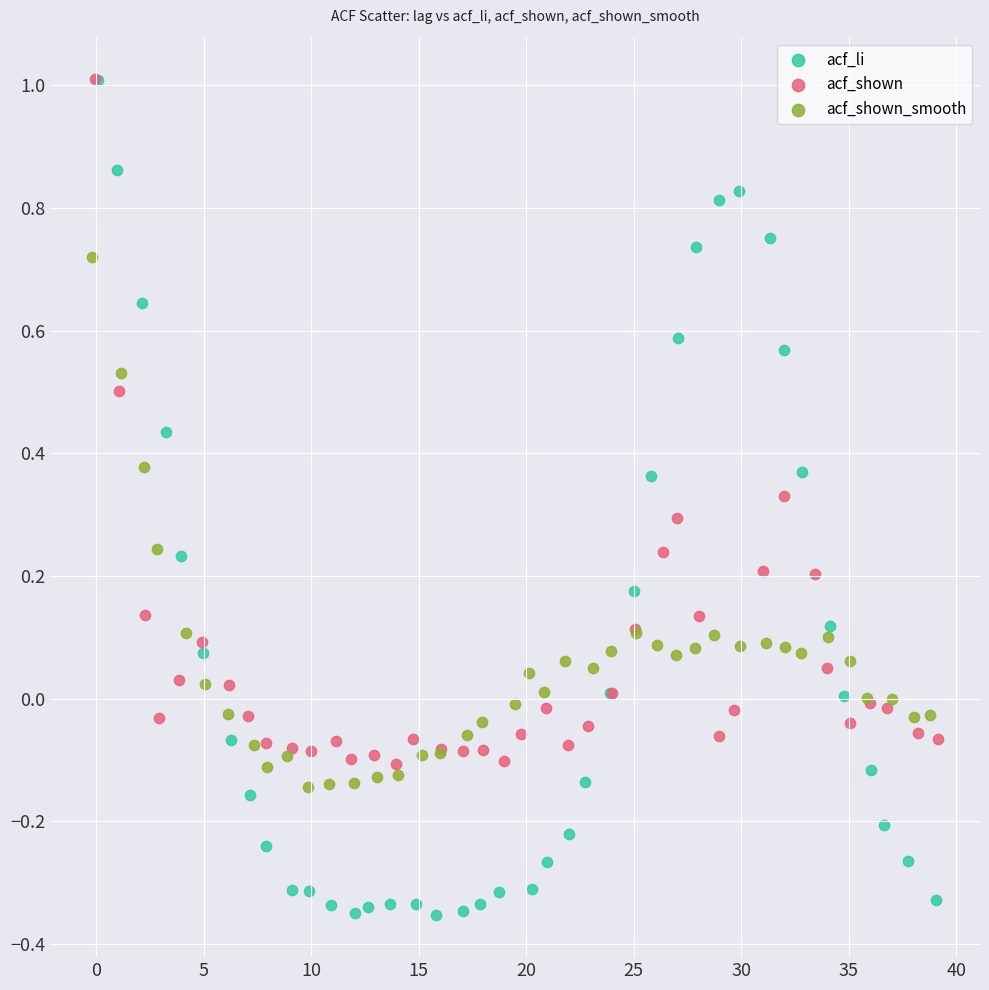

Which series has the largest Y range (max minus min)?

acf_li